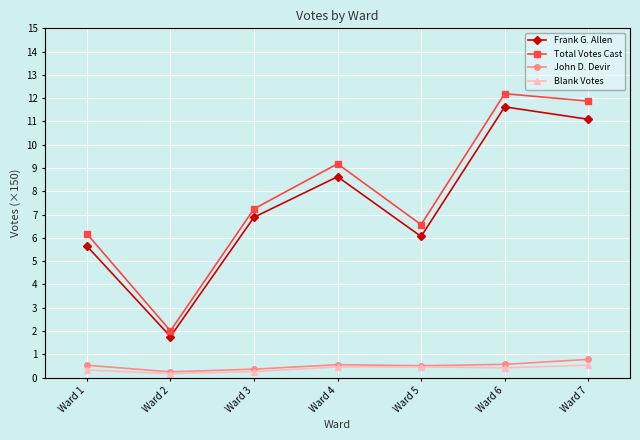

What is the value of the Total Votes Cast point at the 4th from the left?

9.2